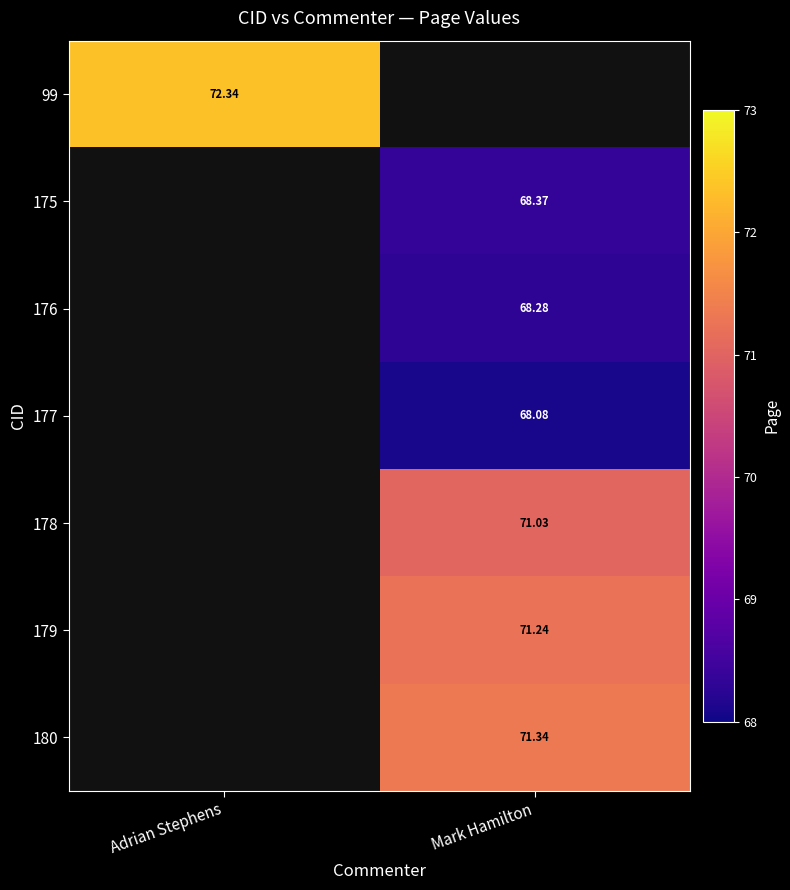

Between Mark Hamilton and Adrian Stephens, which is larger?

Adrian Stephens